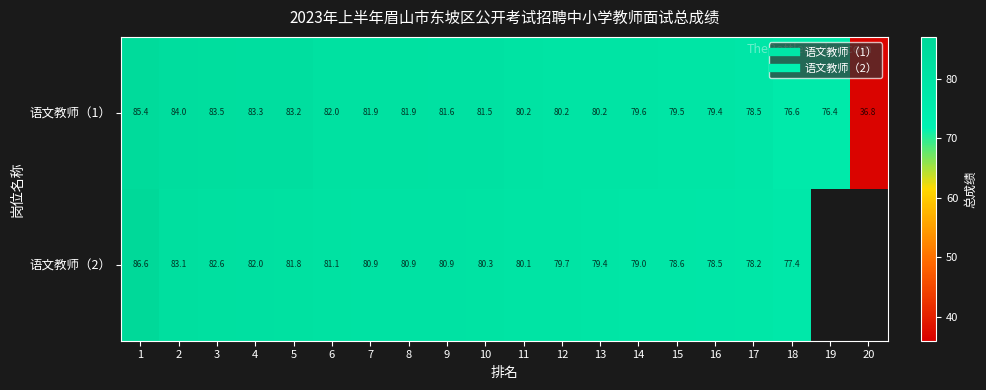

The value of 语文教师（1） at 16 is 45.8. True or false?

False